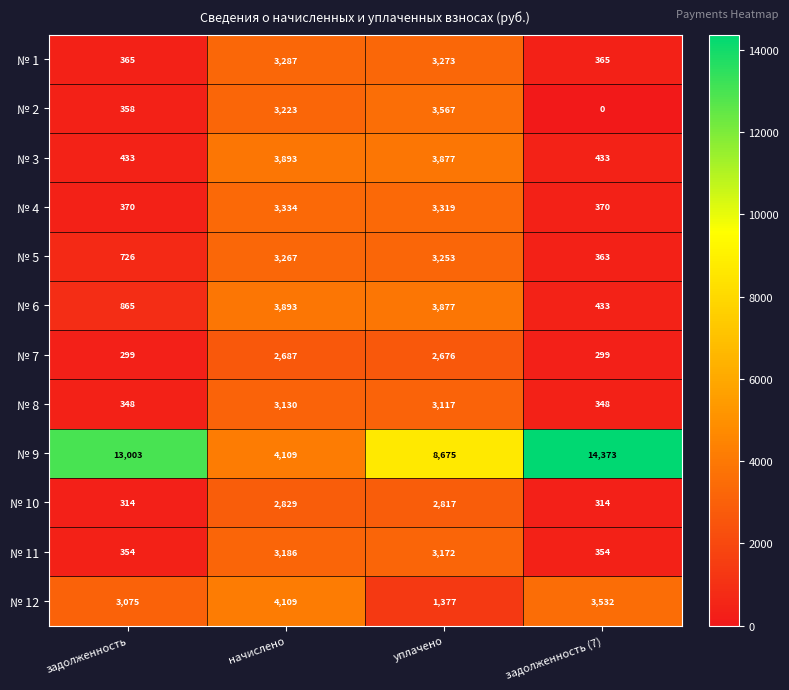

Is the value of № 1 at задолженность (7) greater than the value of № 4 at уплачено?

No